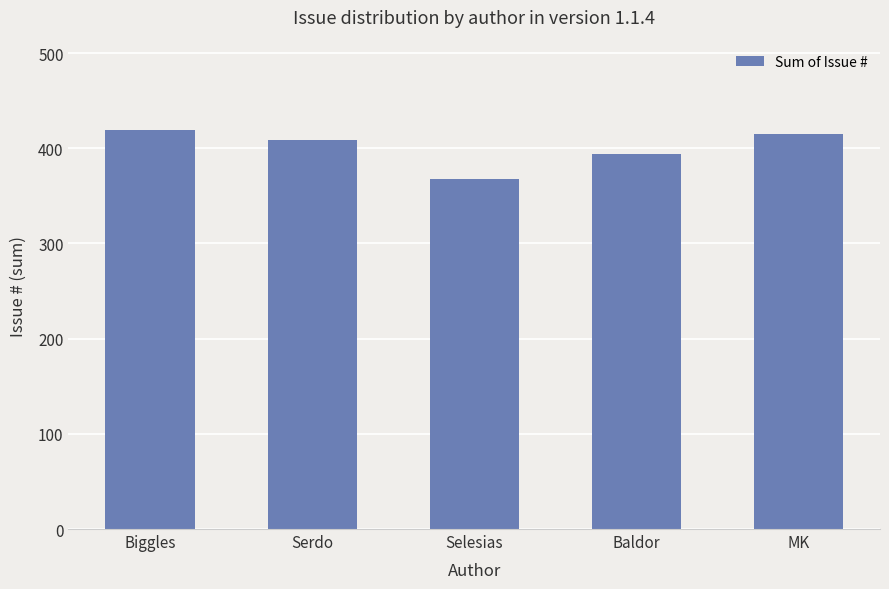

Reading left to right, list all the values displayed in this chart.

419	409	368	394	415